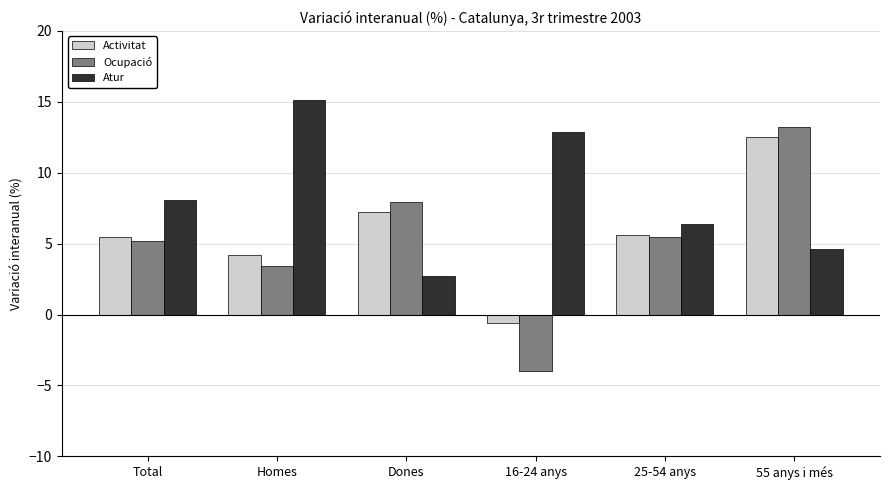

At which label does Atur first exceed 8?

Total